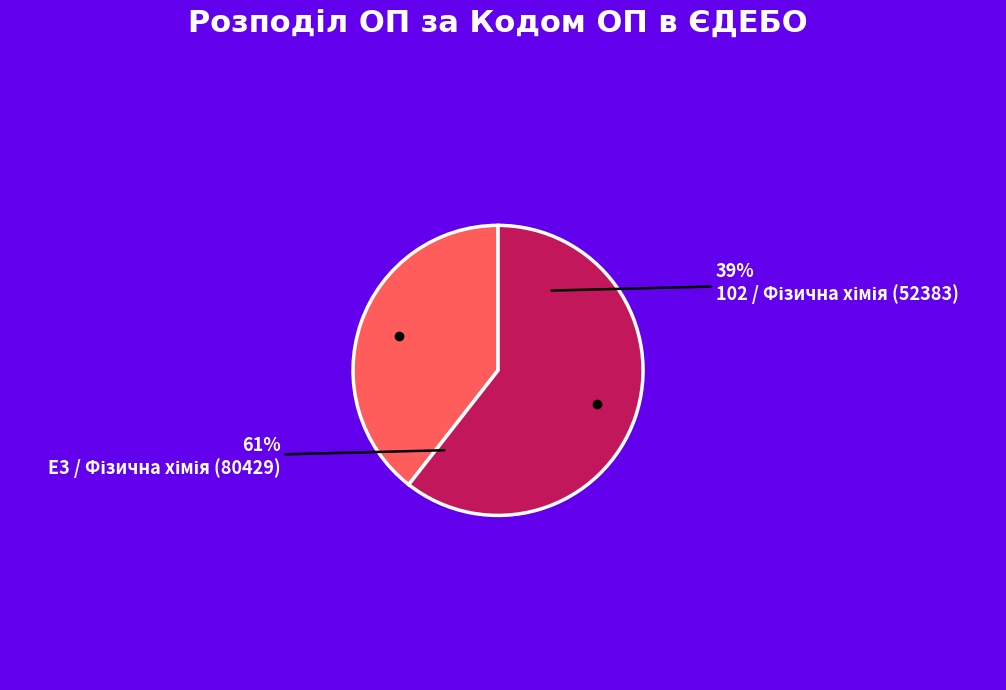

Which slice is the smallest?

102 / Фізична хімія (52383)